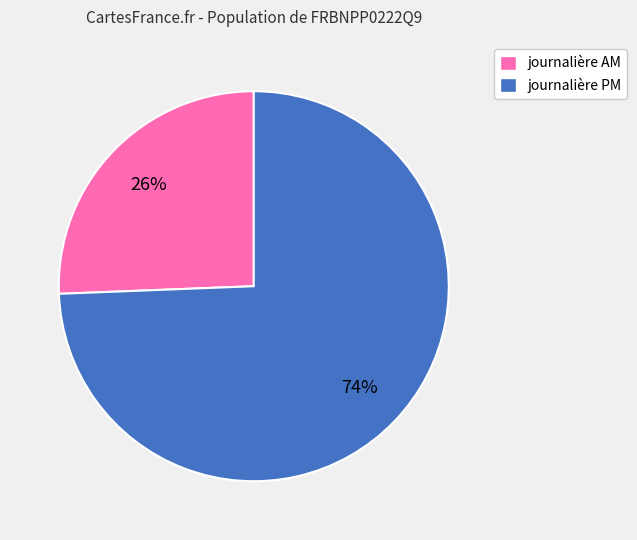

Does any single category account for the majority?

Yes